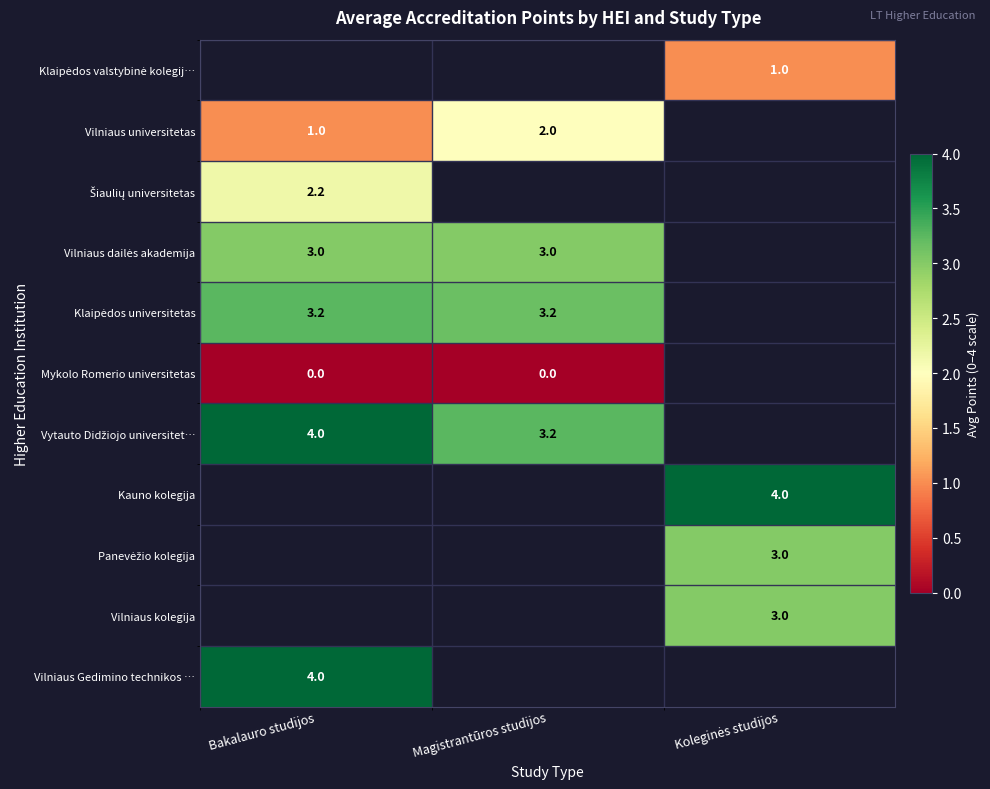

Is it true that Vilniaus universitetas equals 0.5 at Magistrantūros studijos?

False